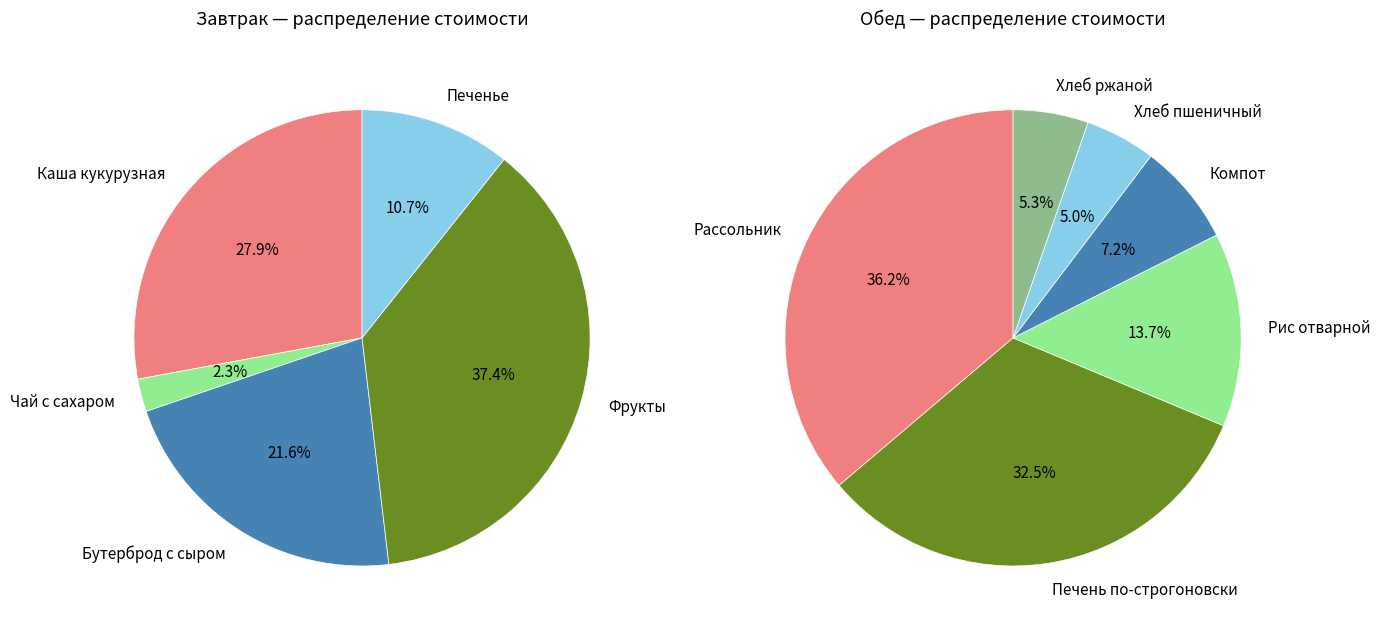

Rank the categories by value from lowest to highest.

Чай с сахаром, Хлеб пшеничный, Хлеб ржаной, Печенье, Компот, Бутерброд с сыром, Рис отварной, Каша кукурузная, Фрукты, Печень по-строгоновски, Рассольник